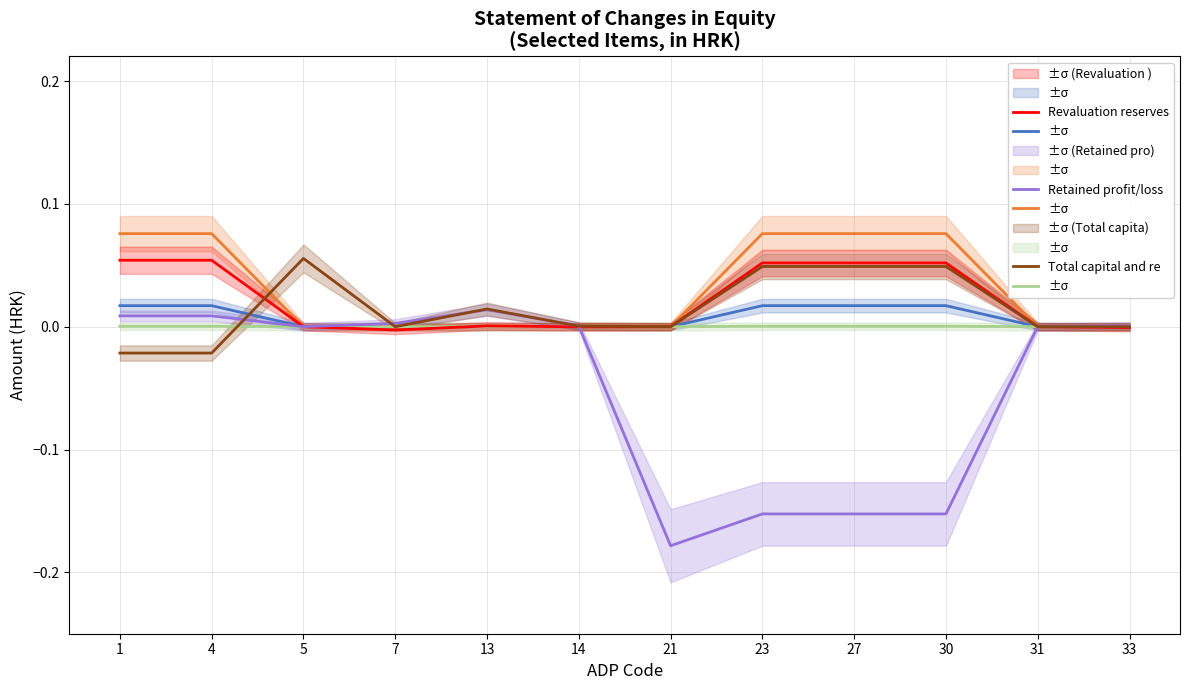

True or false: Initial (subscribed) has a value of 0.0 at 1.

True